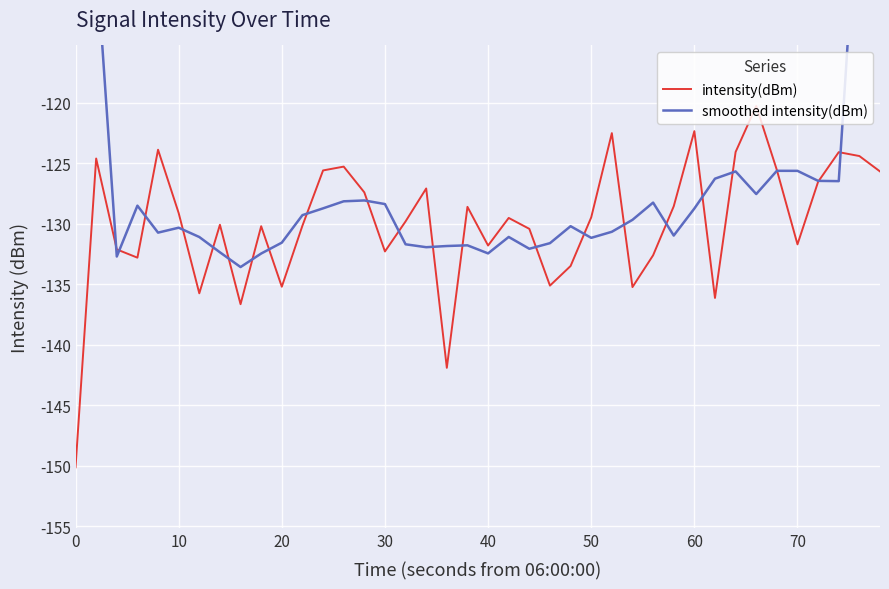

Which series ends up on top after the final intersection of smoothed intensity(dBm) and intensity(dBm)?

smoothed intensity(dBm)